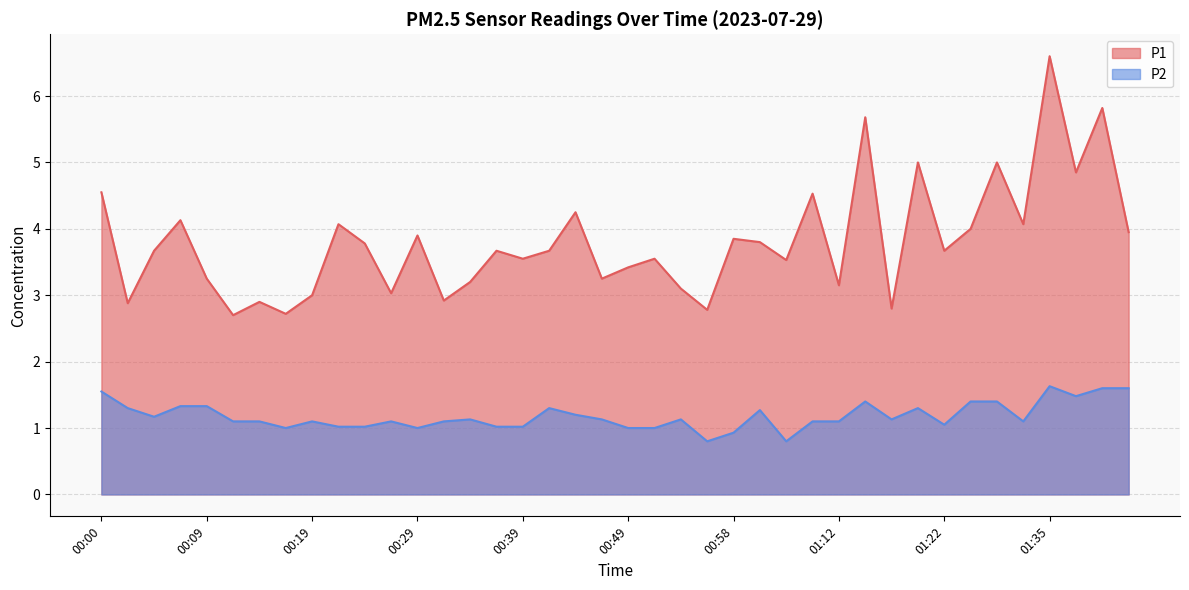

In P2, how many points are higher than both neighbors (excluding endpoints)?

9